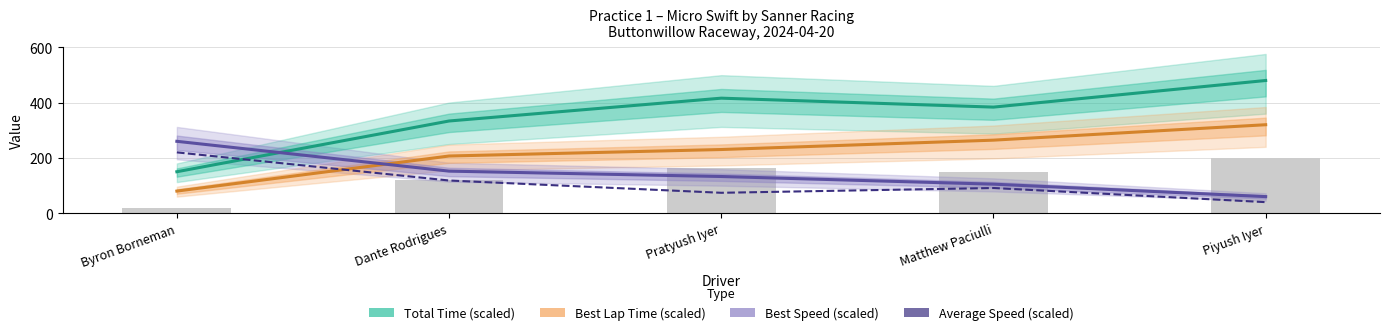

What position from the left is Dante Rodrigues?

2